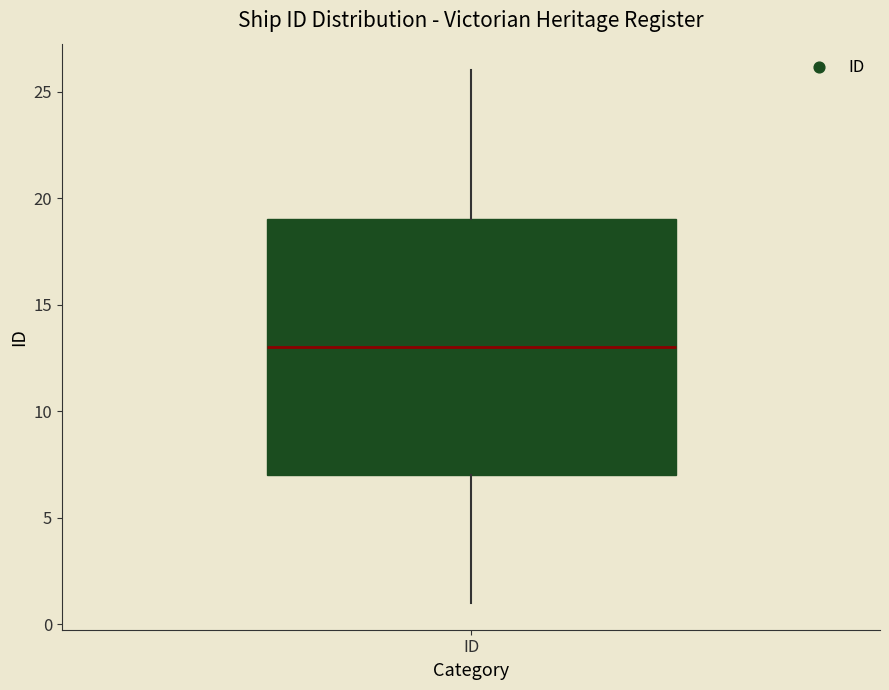

Where does the lower whisker of the box for ID end on the y-axis? The values are not printed on the chart, so give them approximately, as read against the axis.

1